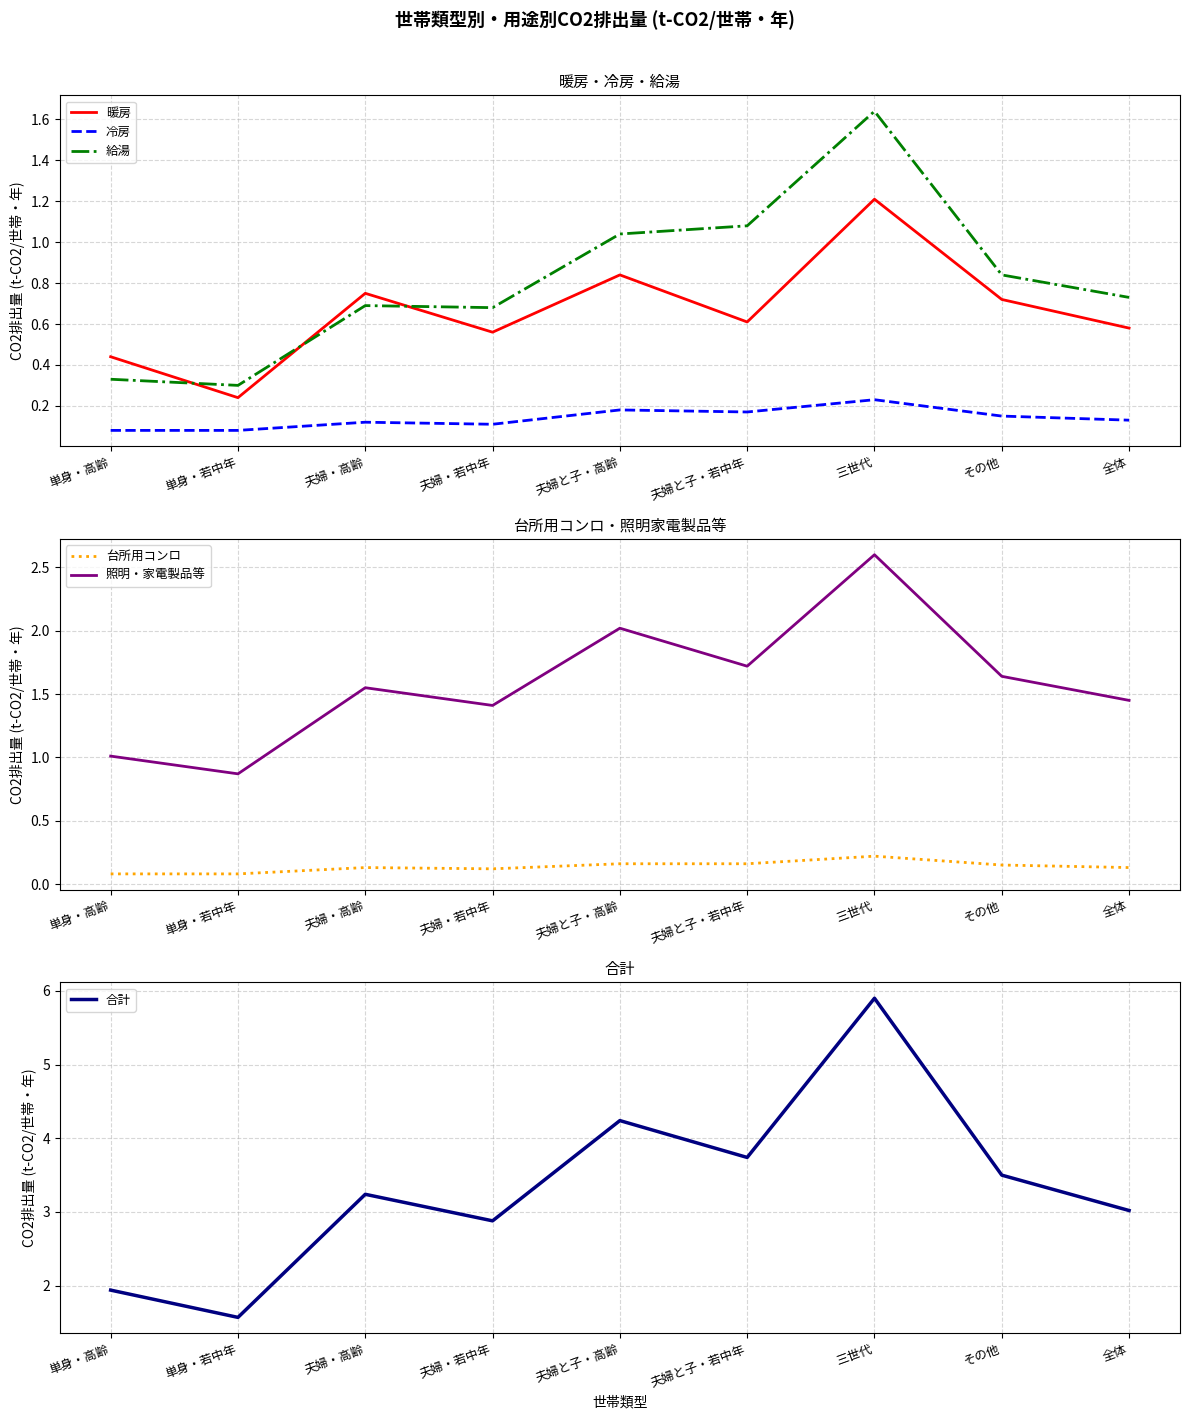

At how many categories does at least one series exceed 3?

6